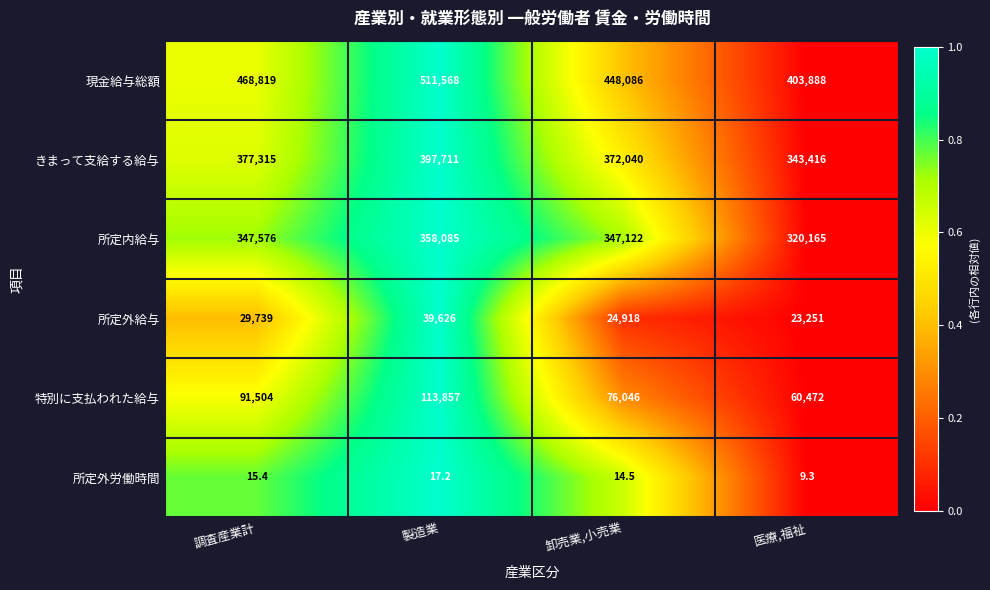

What is the difference between the maximum and minimum values in the 所定外労働時間 series?

7.9